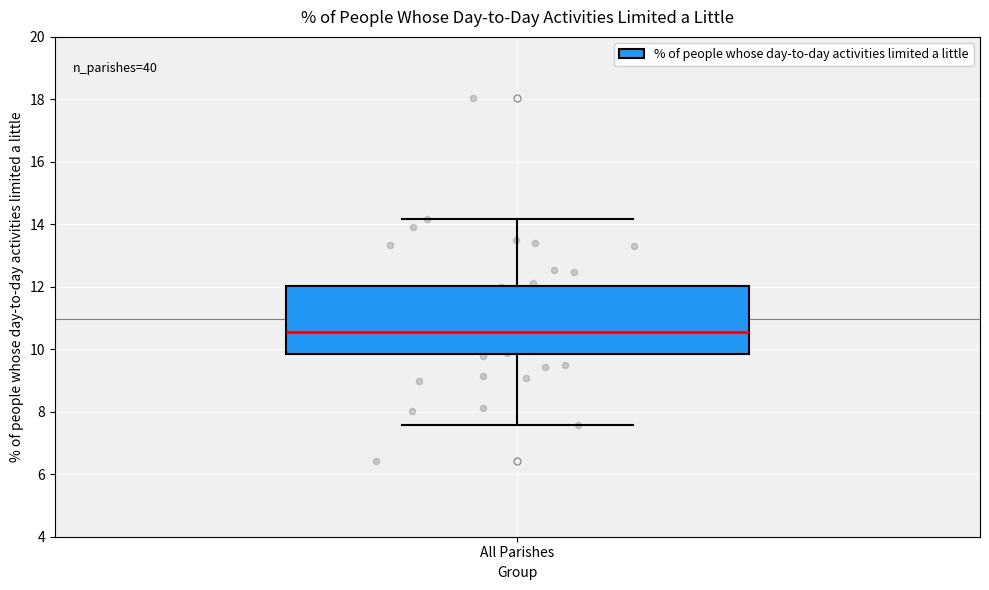

Read this box plot against the y-axis: the position of the median line, the range covered by the box, and the ends of both whiskers. The values are not printed on the chart, so give them approximately, as read against the axis.

median 10.6, box 9.8 to 12.0, whiskers 7.6 to 14.2